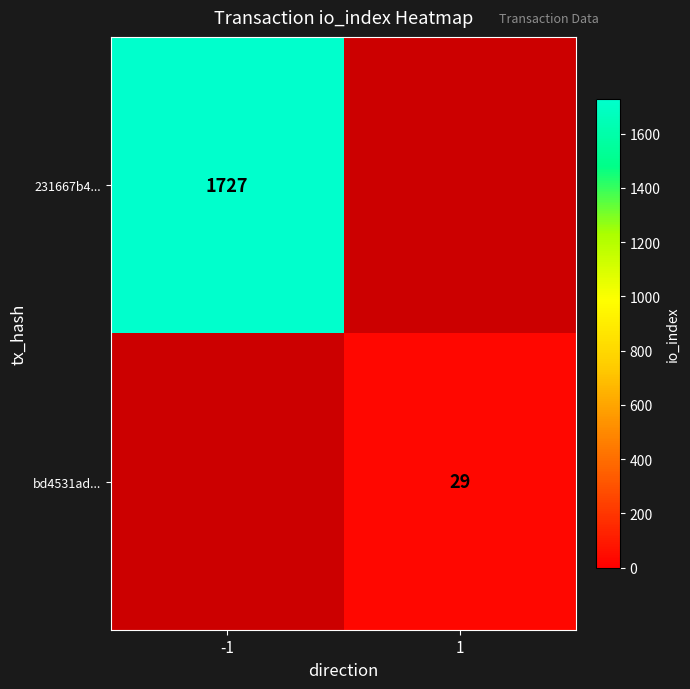

The value of bd4531ad... at 1 is 29. True or false?

True